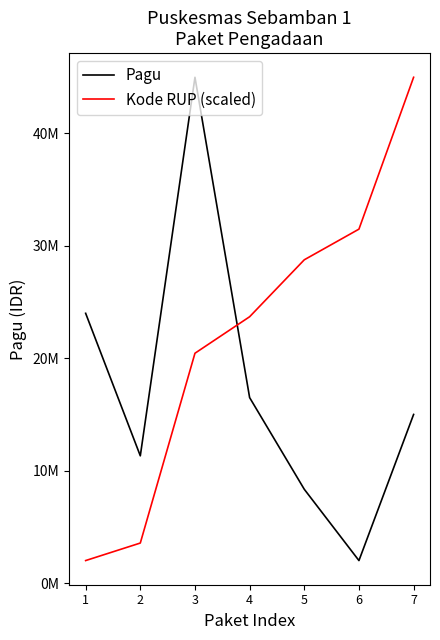

Which series has the widest spread of values?

Pagu